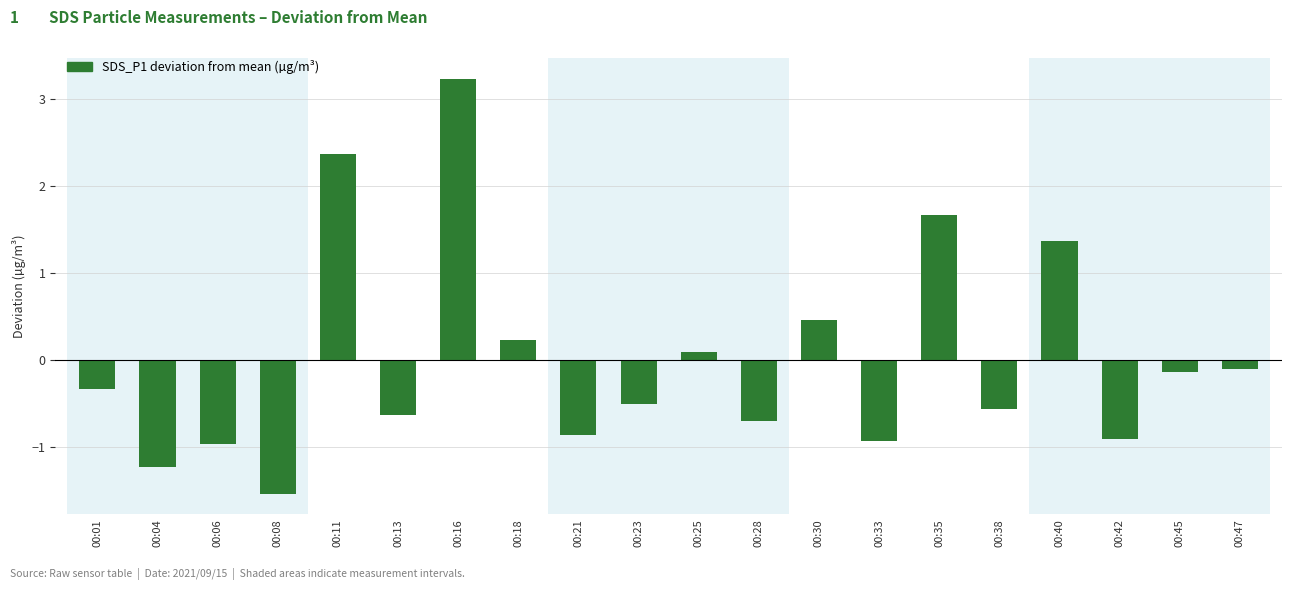

Are the bars horizontal?

No